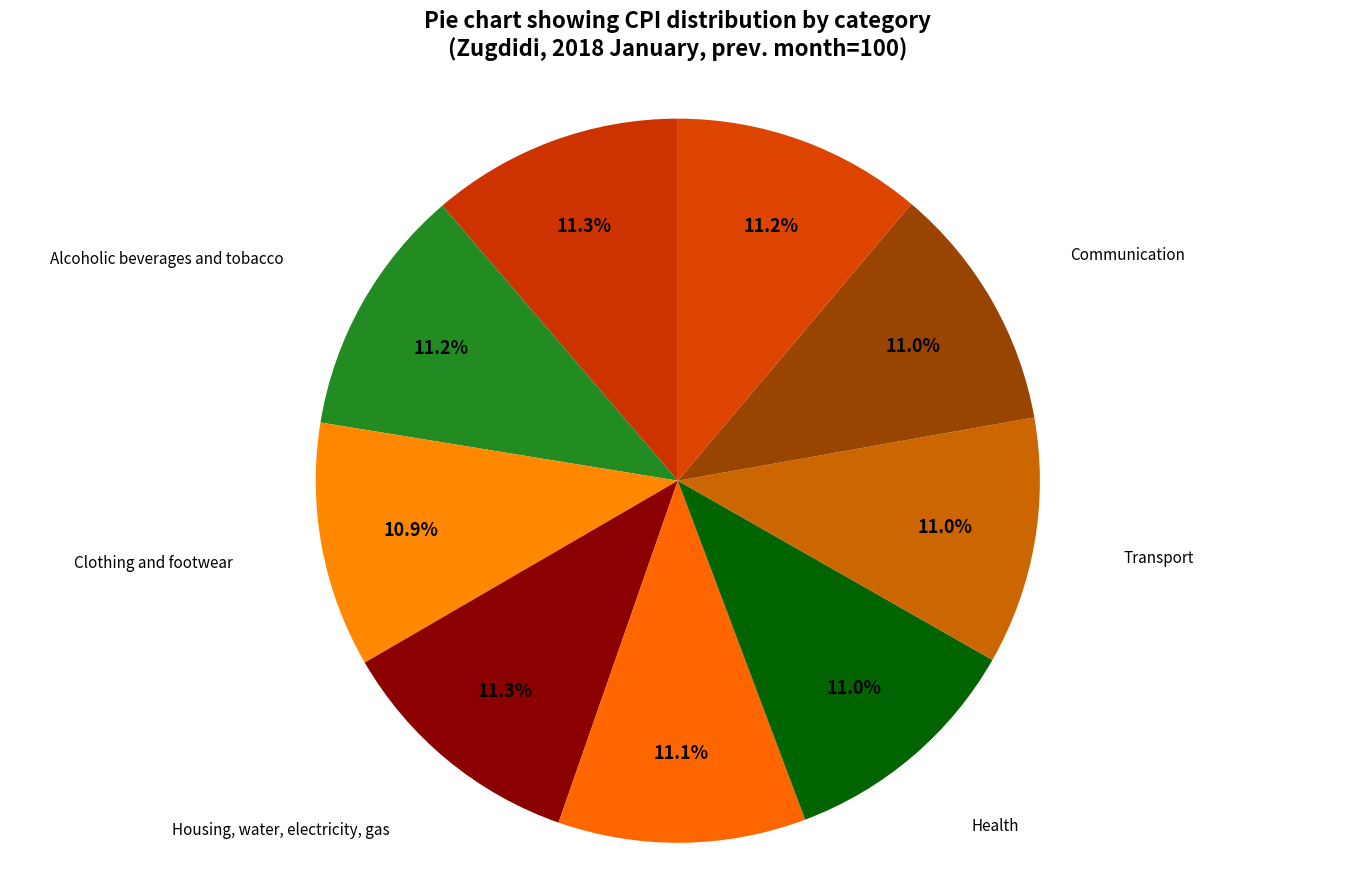

How many segments does this pie chart have?

9